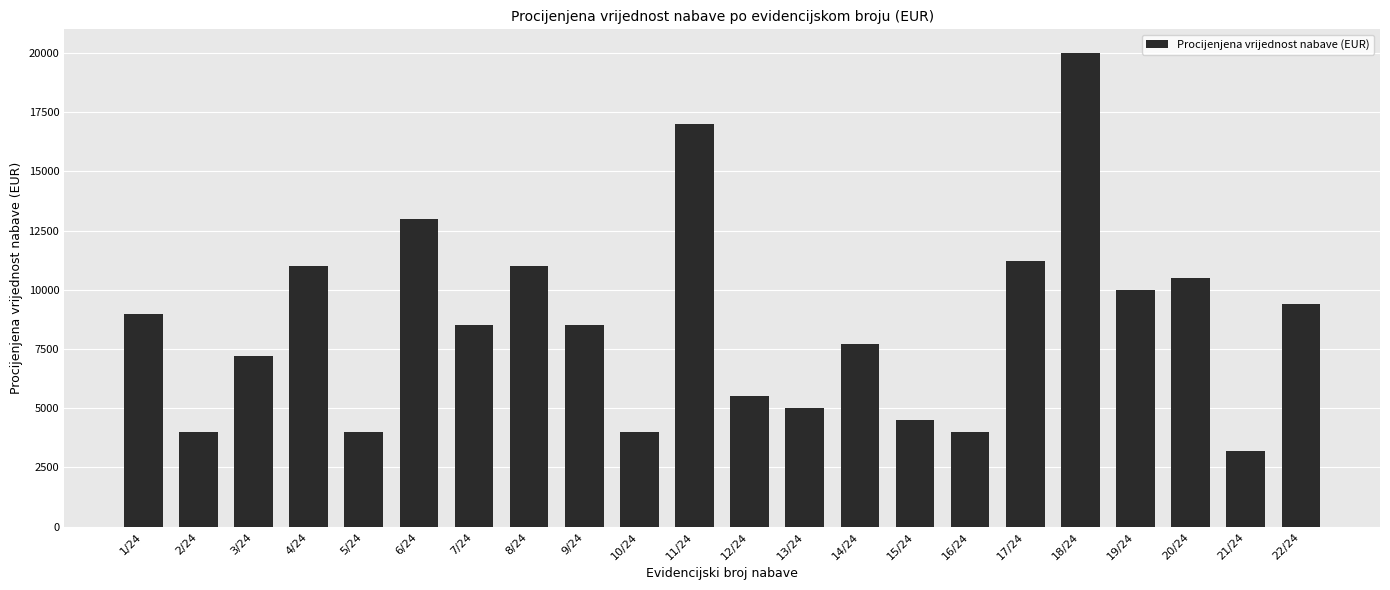

What is the smallest value displayed?

3200